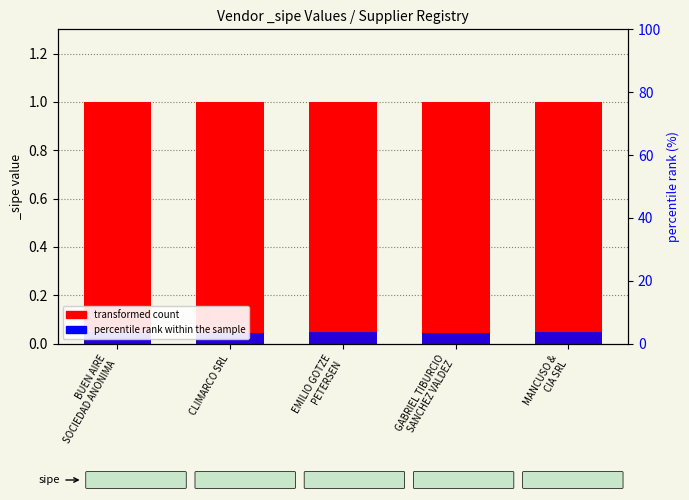

What is the average value of the transformed count series?

1.0